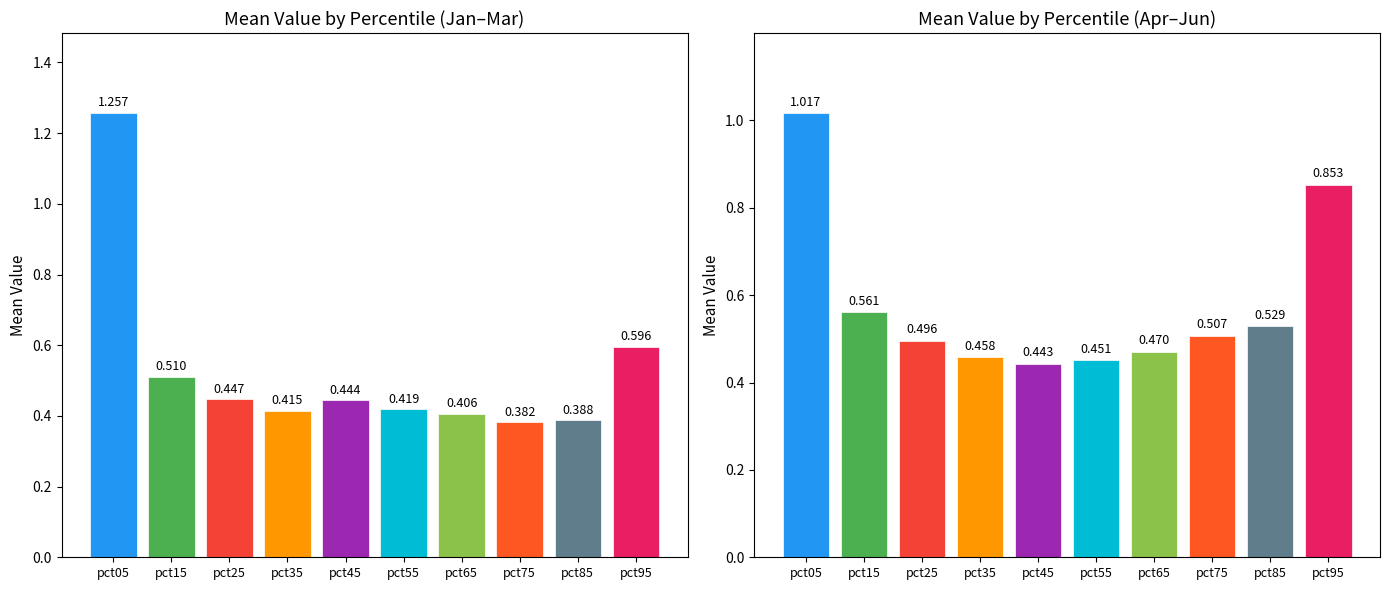

What is the greatest value displayed?

1.3